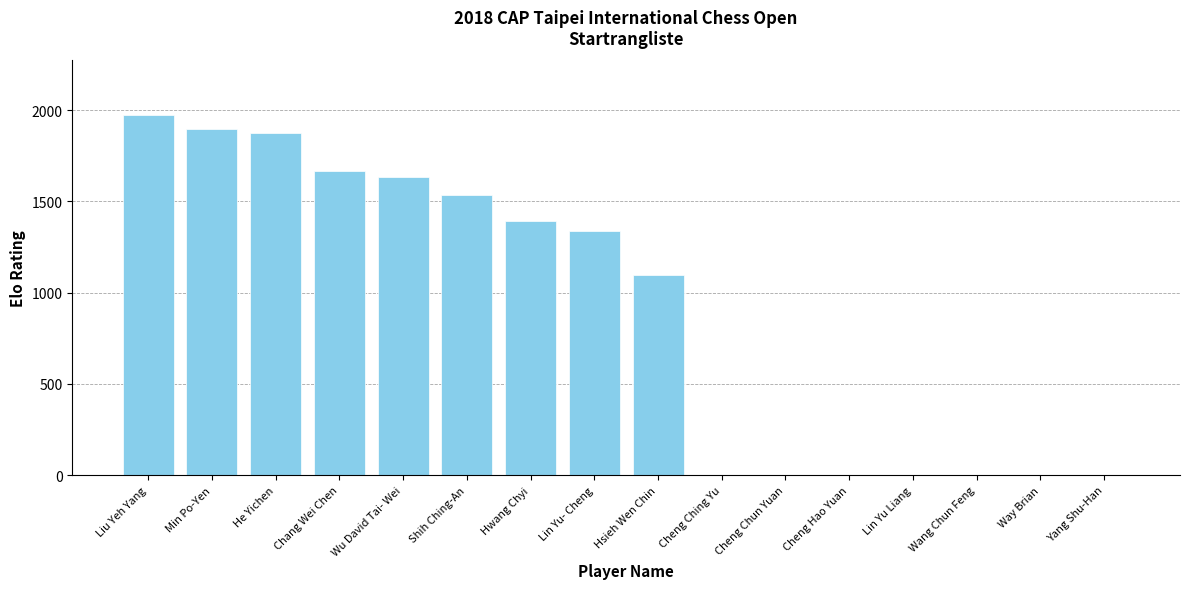

Reading left to right, transcribe all the data shown in this chart.

1975	1894	1873	1668	1633	1534	1392	1336	1097	0	0	0	0	0	0	0